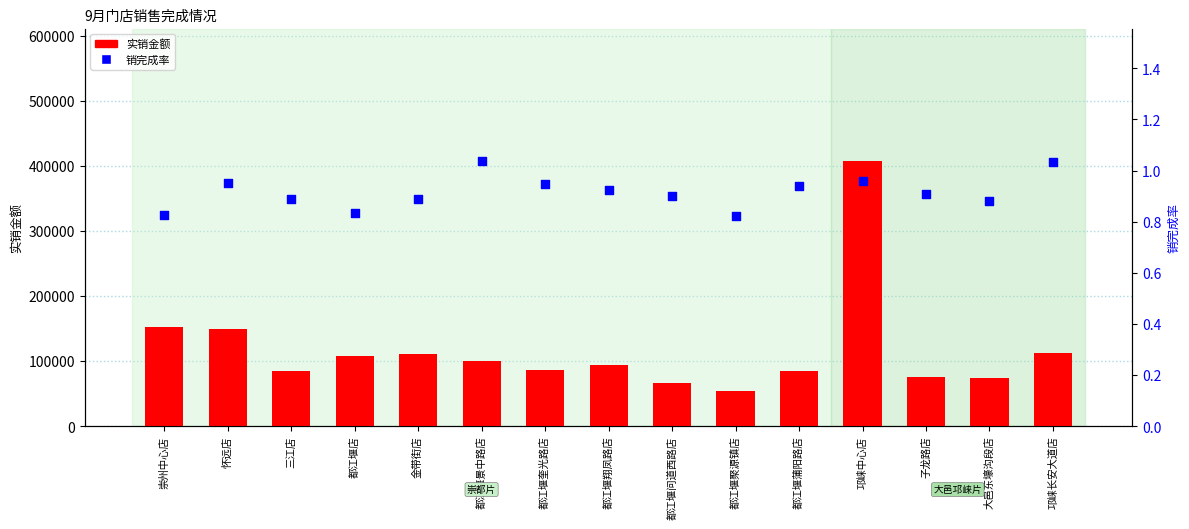

What is the total value across all series at 金带街店?

111370.5